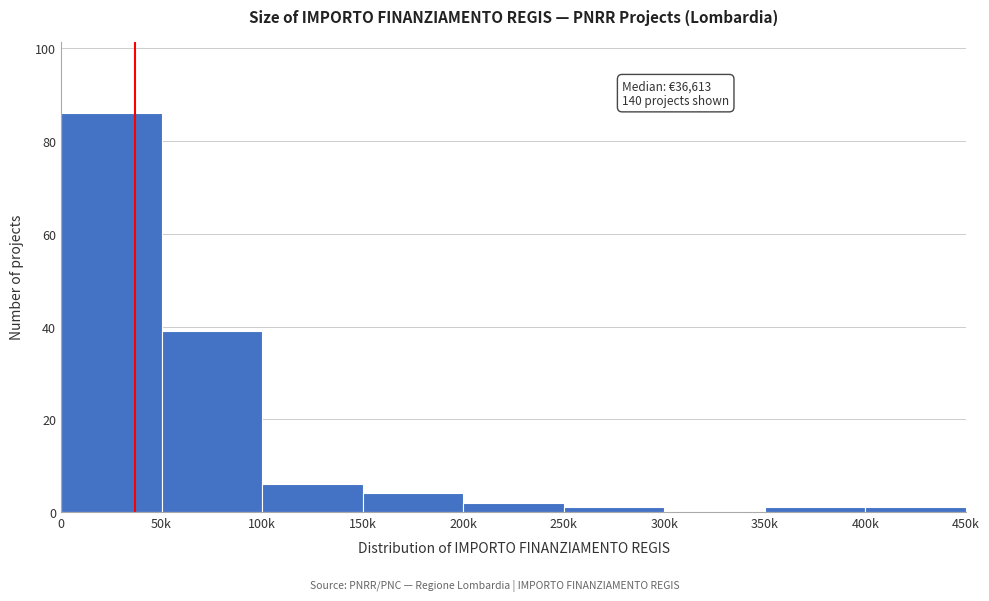

Reading left to right, extract all data points from this chart.

0=86	50k=39	100k=6	150k=4	200k=2	250k=1	300k=0	350k=1	400k=1